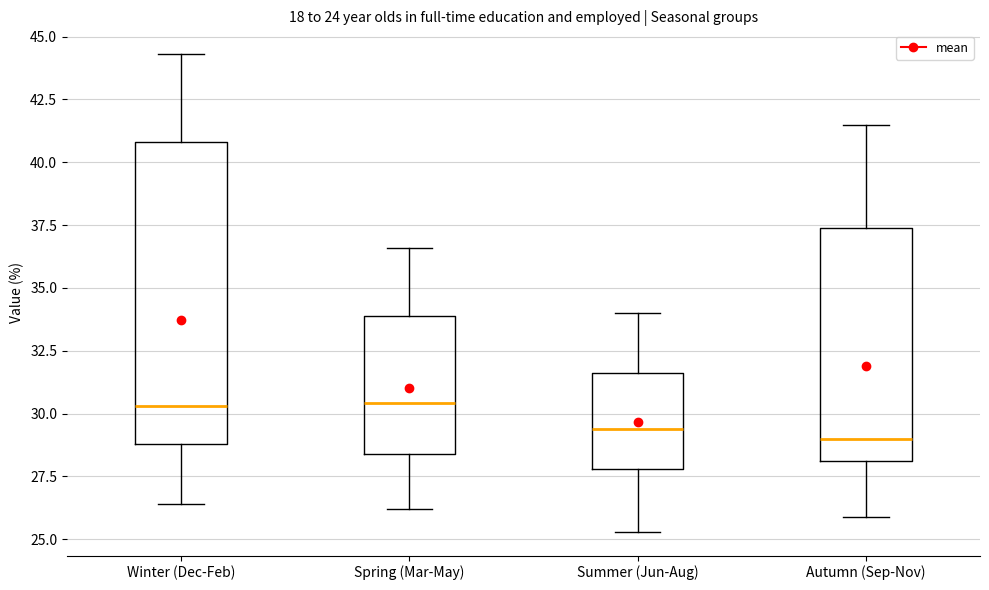

Where does the lower whisker of the box for Spring (Mar-May) end on the y-axis? The values are not printed on the chart, so give them approximately, as read against the axis.

26.0